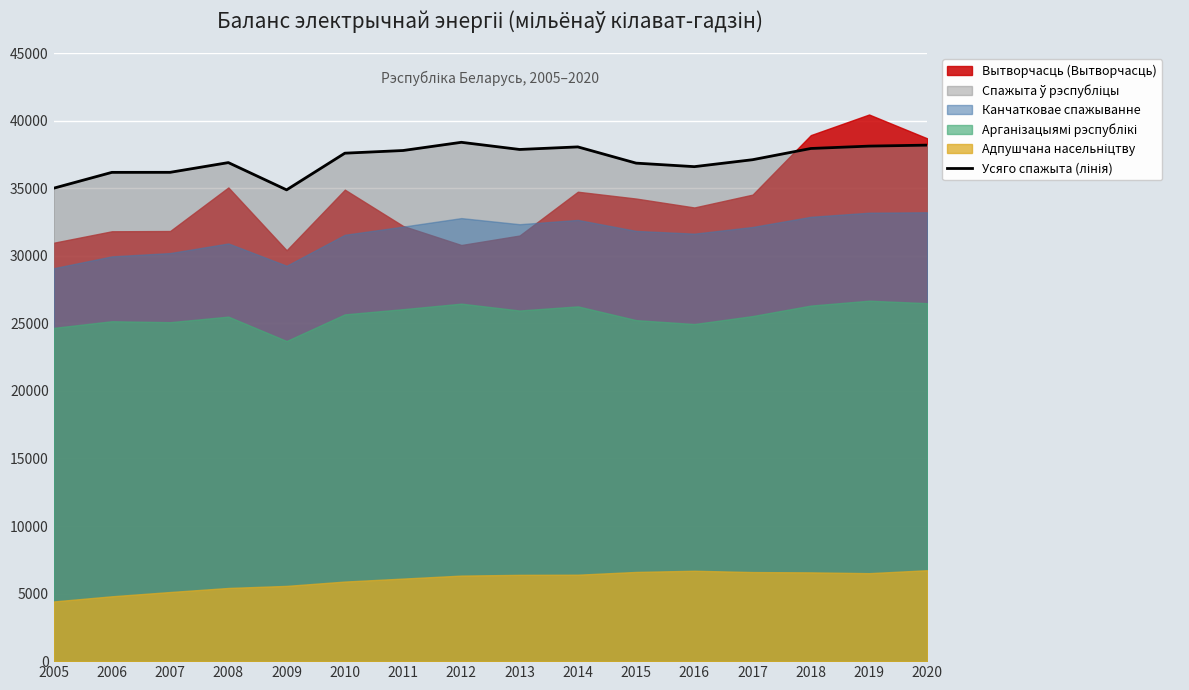

What is the value of the 6th point from the left?

37590